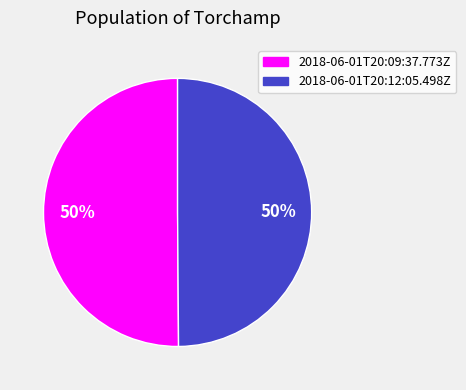

To the nearest percent, what percentage of the pie is 2018-06-01T20:12:05.498Z?

50%